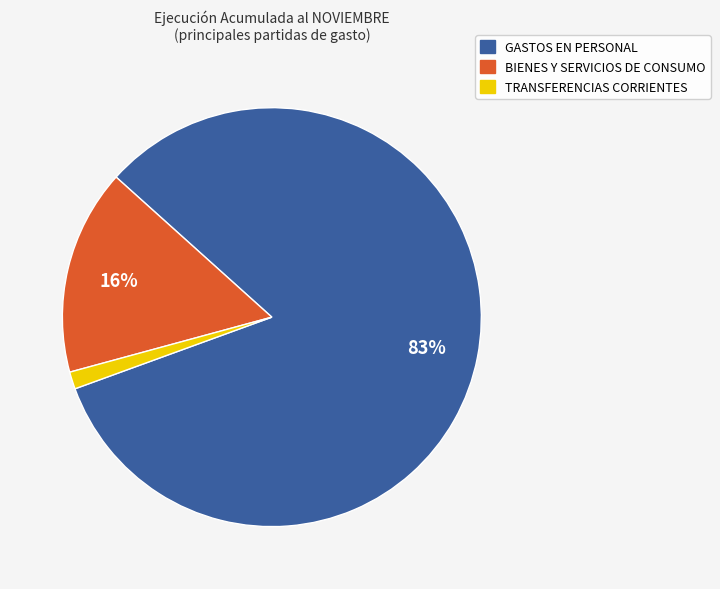

To the nearest percent, what is the average slice percentage?

33%